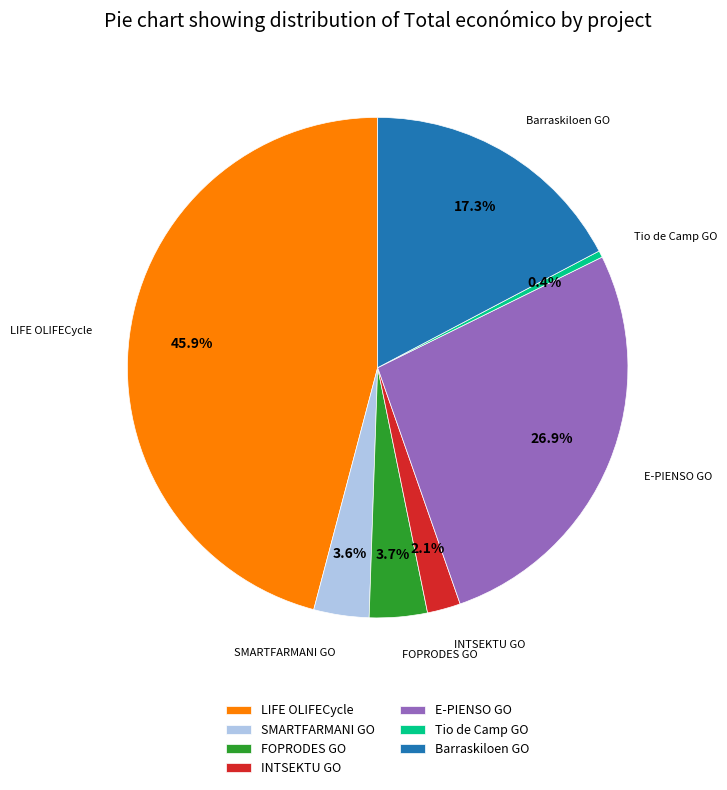

Approximately how many times larger is the value at Barraskiloen GO compared to Tio de Camp GO?

40.3